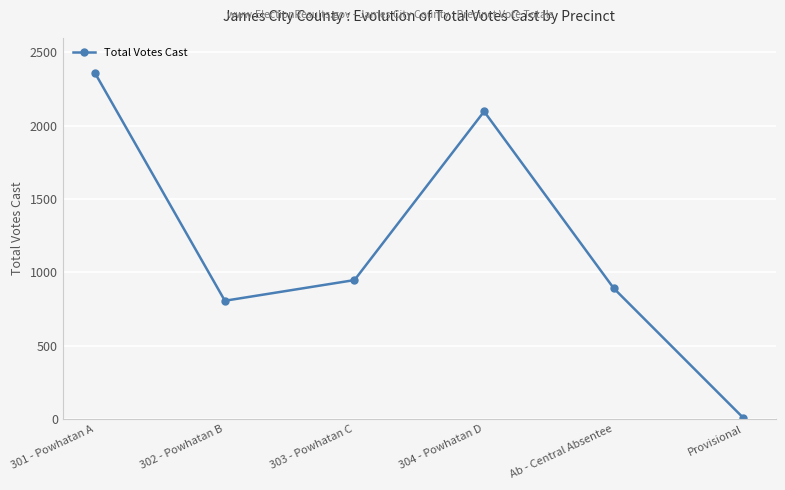

What value does the data have at 304 - Powhatan D?

2097